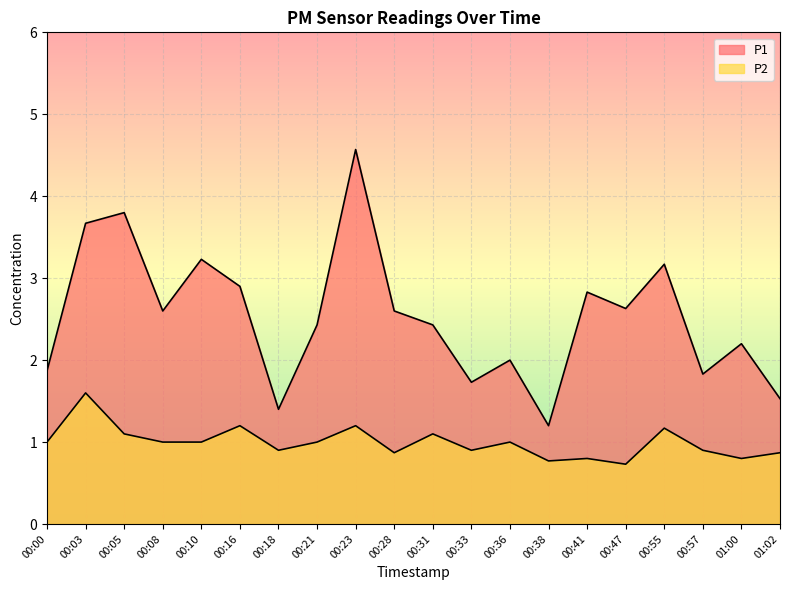

True or false: P2 has more than 2 interior local peaks.

True